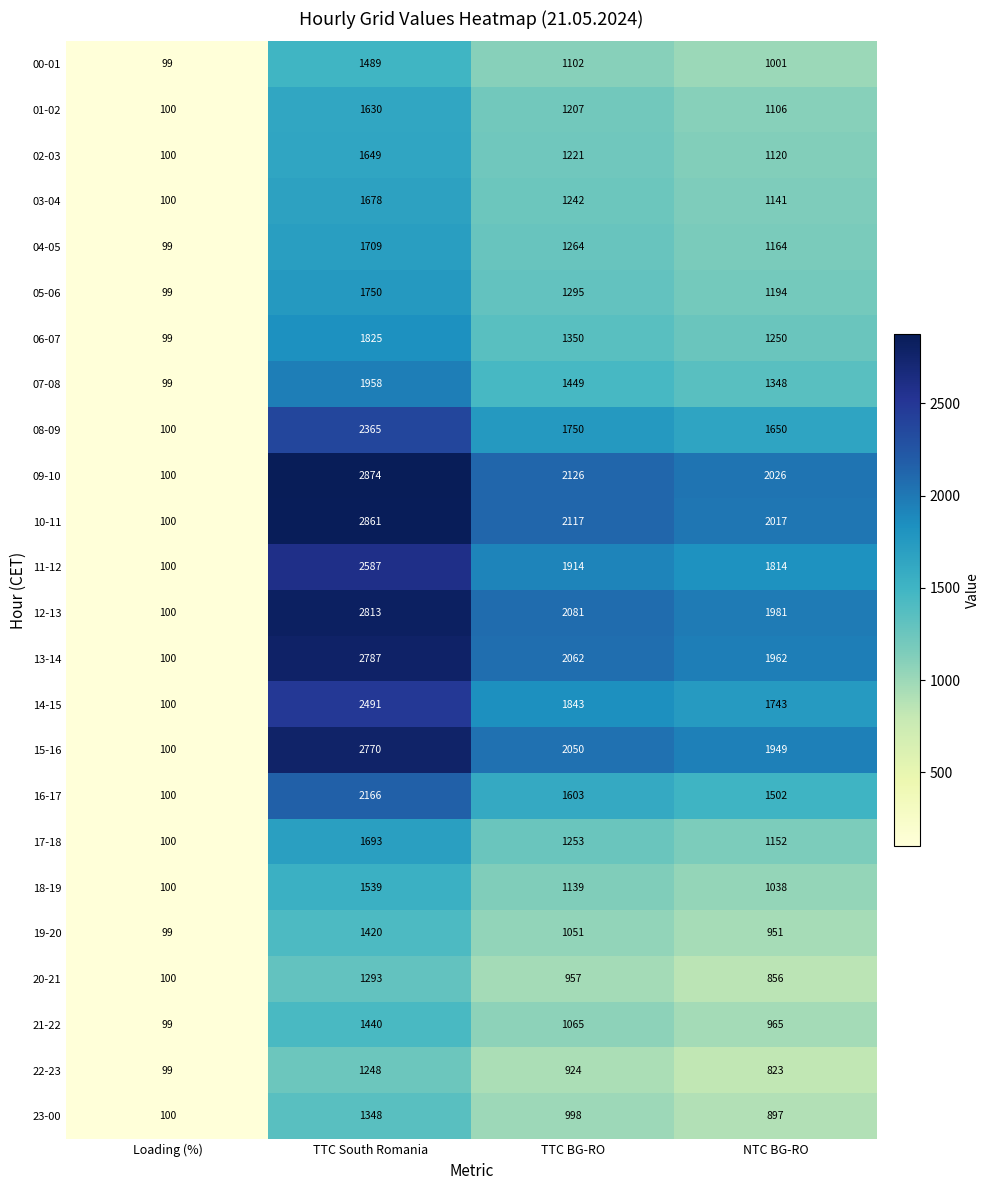

What is the lowest value of the 13-14 series?

100